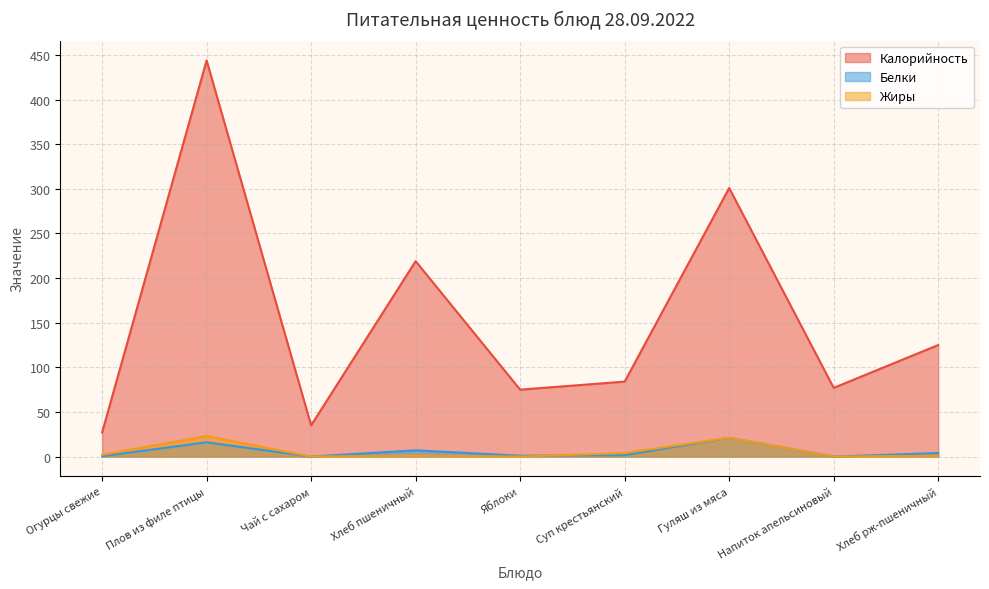

List the series in order of their peak value, lowest first.

Белки, Жиры, Калорийность